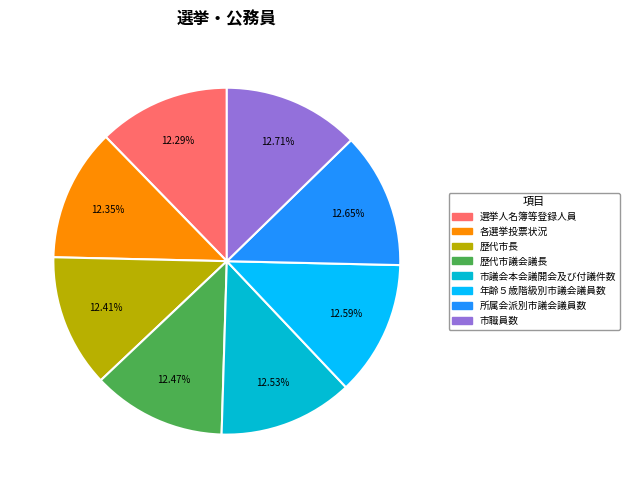

Is the sum of 選挙人名簿等登録人員 and 市職員数 greater than half?

No